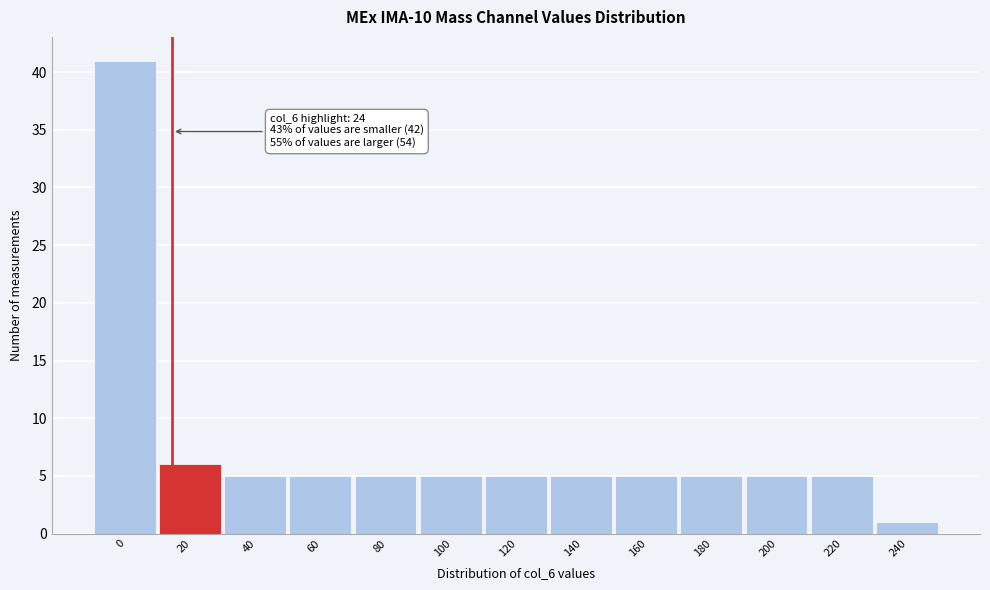

Reading right to left, transcribe all the data shown in this chart.

240=1	220=5	200=5	180=5	160=5	140=5	120=5	100=5	80=5	60=5	40=5	20=6	0=41